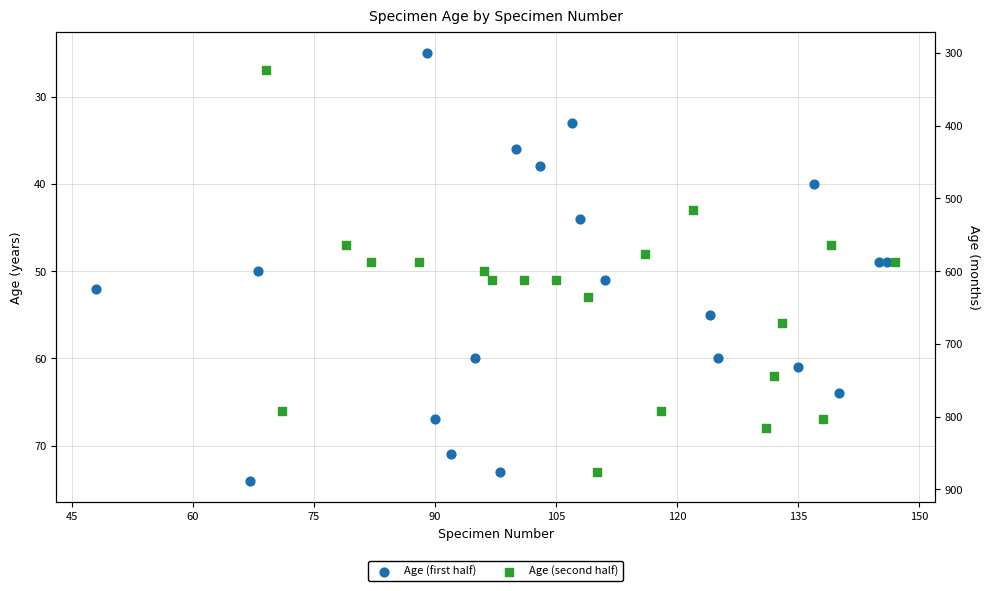

Which series contains the lowest Y value?

Age (first half)